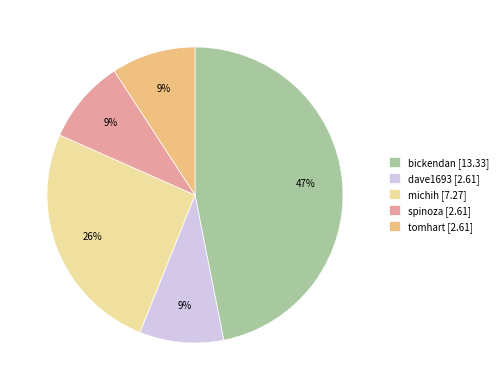

Between michih and dave1693, which is larger?

michih